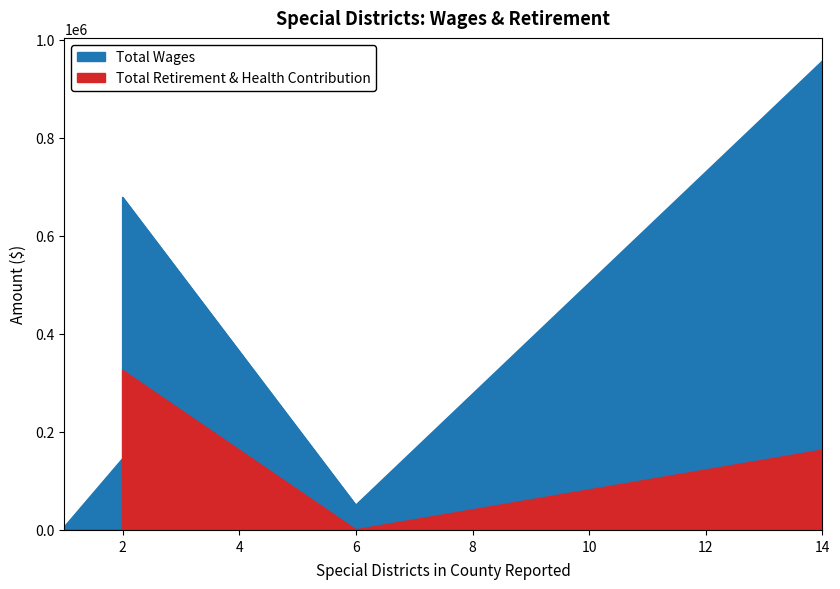

Which series has the largest total across all categories?

Total Wages